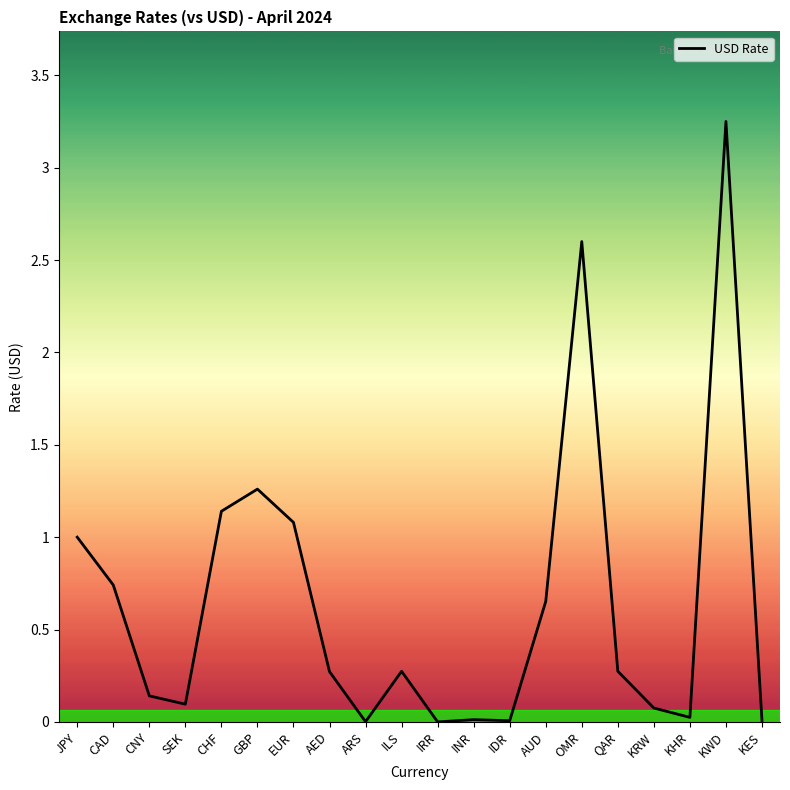

The value at JPY is 1.5. True or false?

False